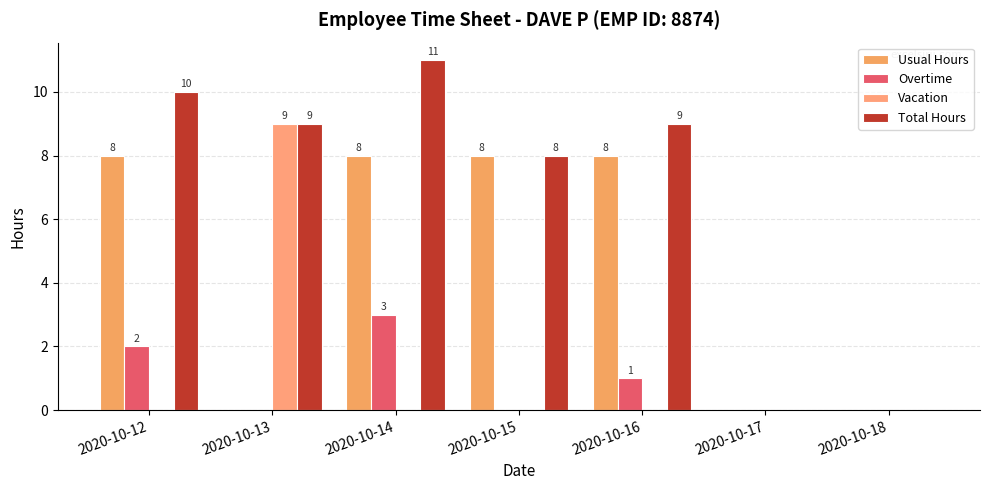

The Usual Hours series shows 0 at 2020-10-18. True or false?

True